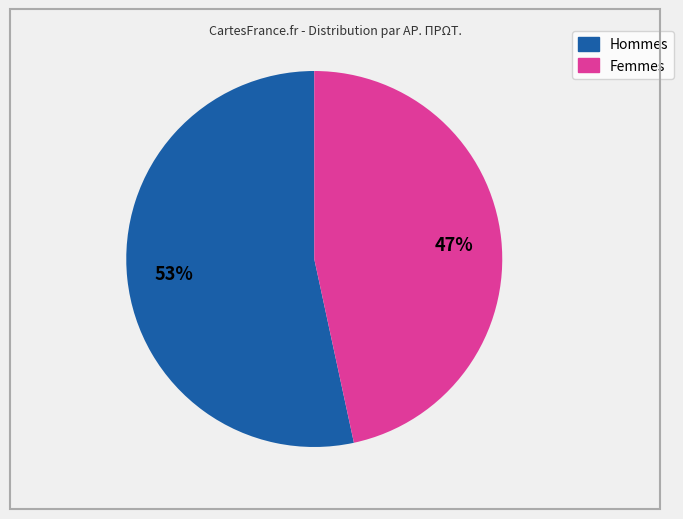

Is there a majority slice in this chart?

Yes